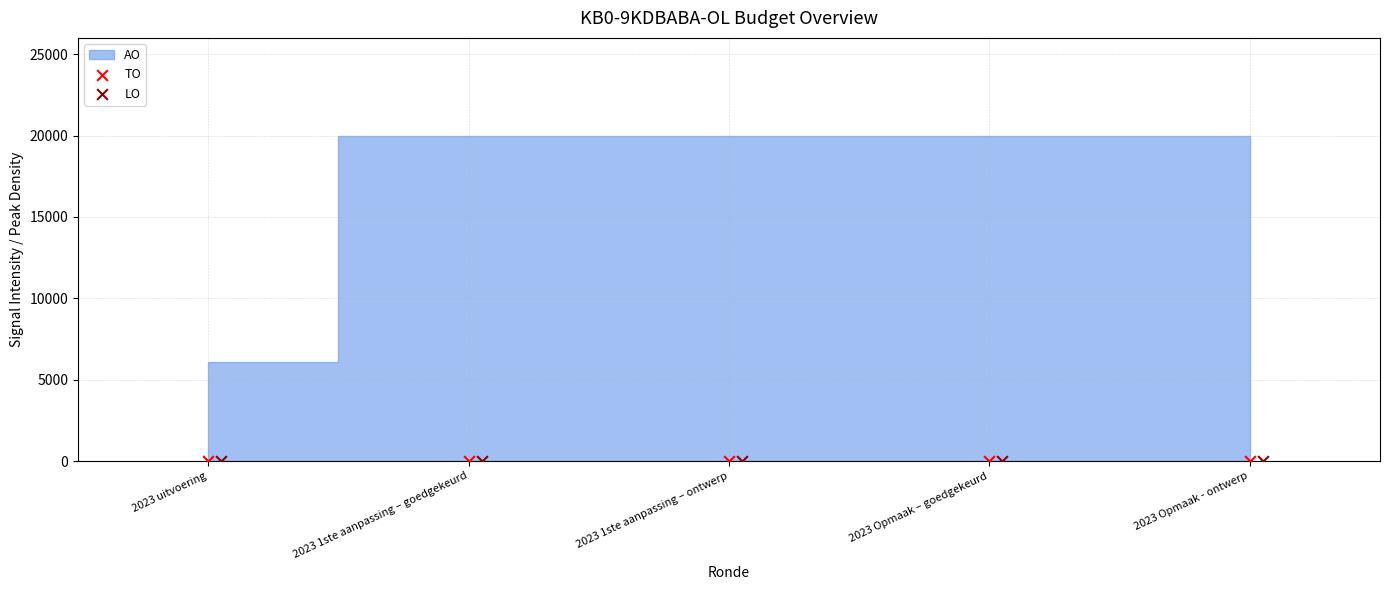

Which series has the largest total across all categories?

AO